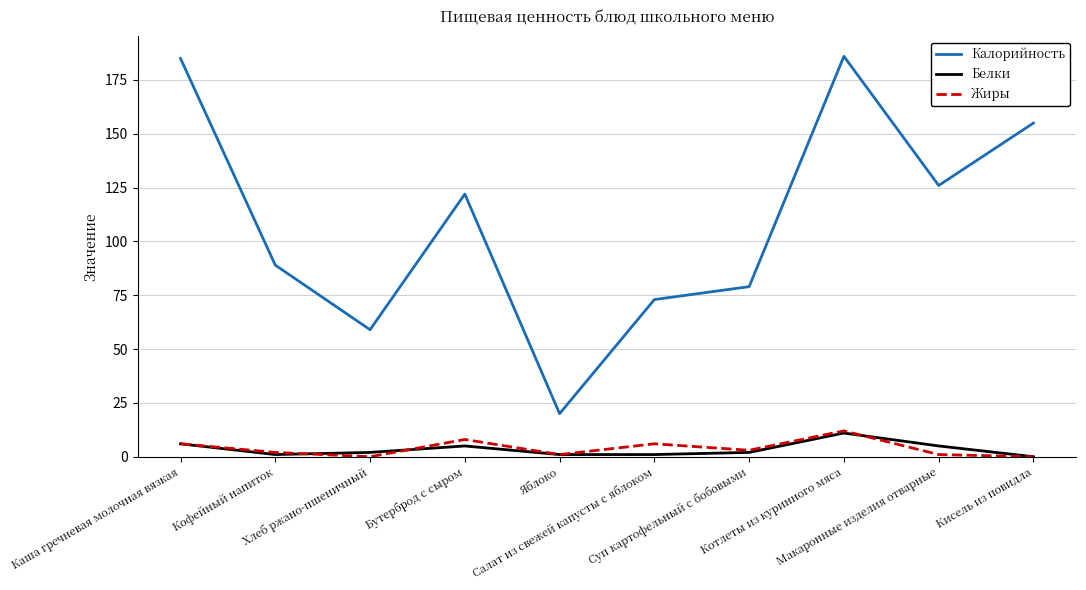

Reading right to left, transcribe all the data shown in this chart.

Калорийность: 155	126	186	79	73	20	122	59	89	185
Белки: 0	5	11	2	1	1	5	2	1	6
Жиры: 0	1	12	3	6	1	8	0	2	6